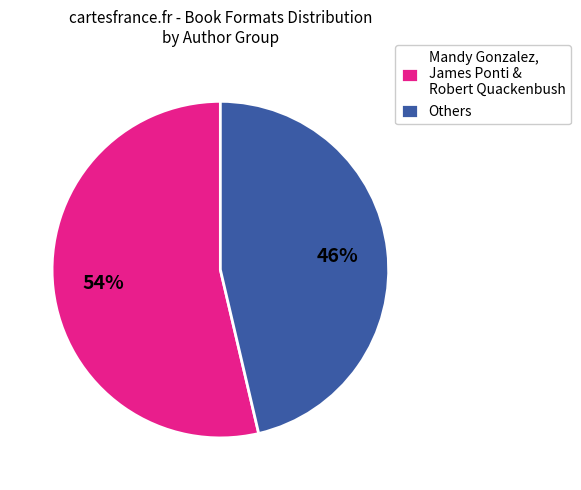

Which category accounts for the majority?

Mandy Gonzalez, James Ponti & Robert Quackenbush